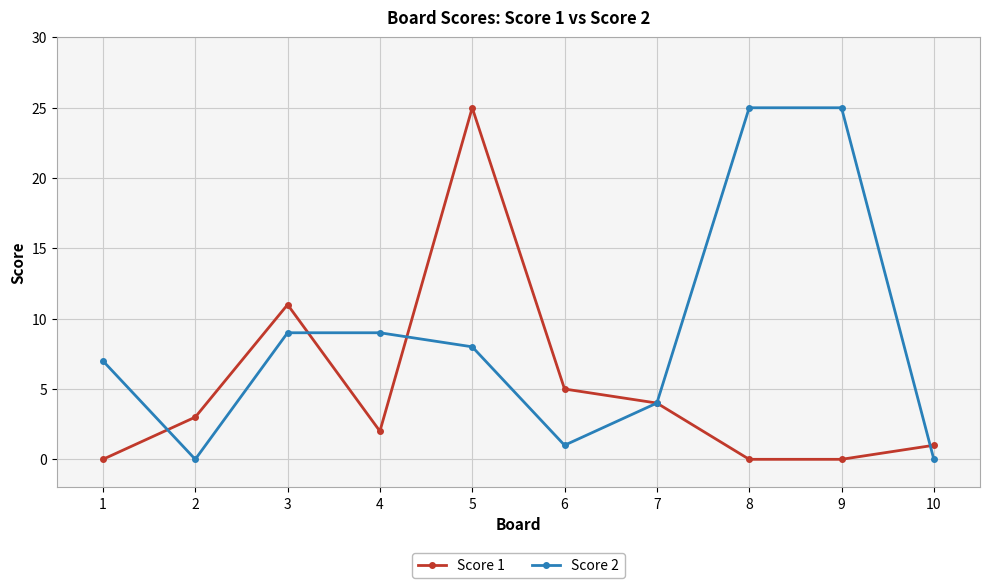

Which series changed the most between 3 and 10?

Score 1